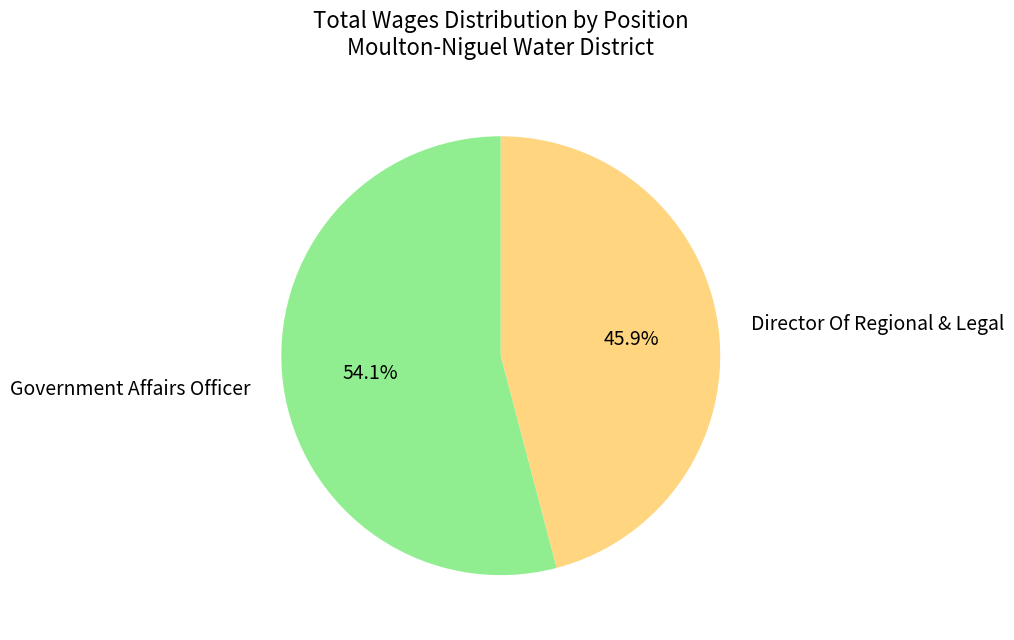

Does any single category account for the majority?

Yes